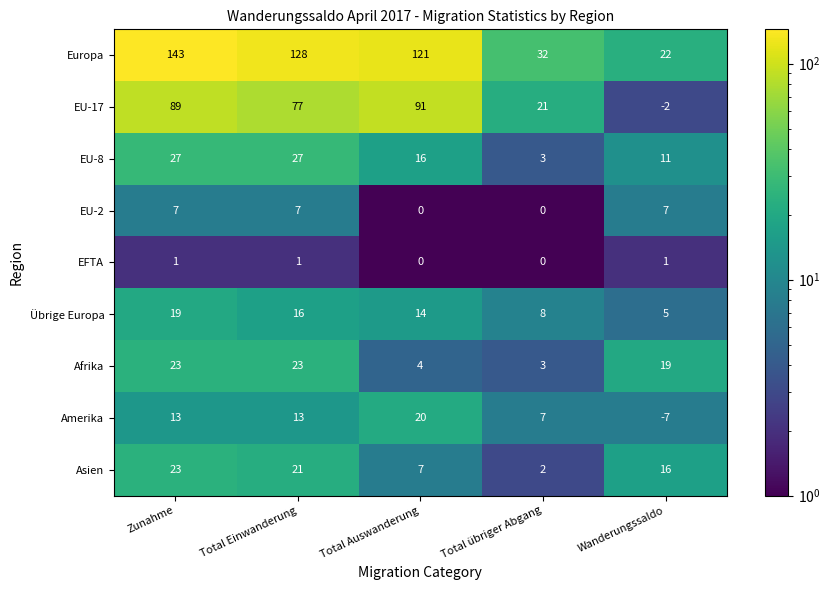

What is the maximum value shown in the chart?

143